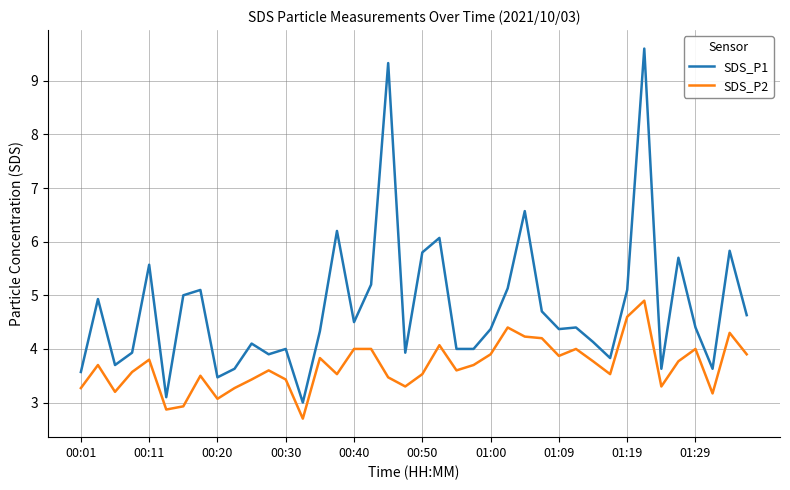

Which series has the largest range (max minus min)?

SDS_P1